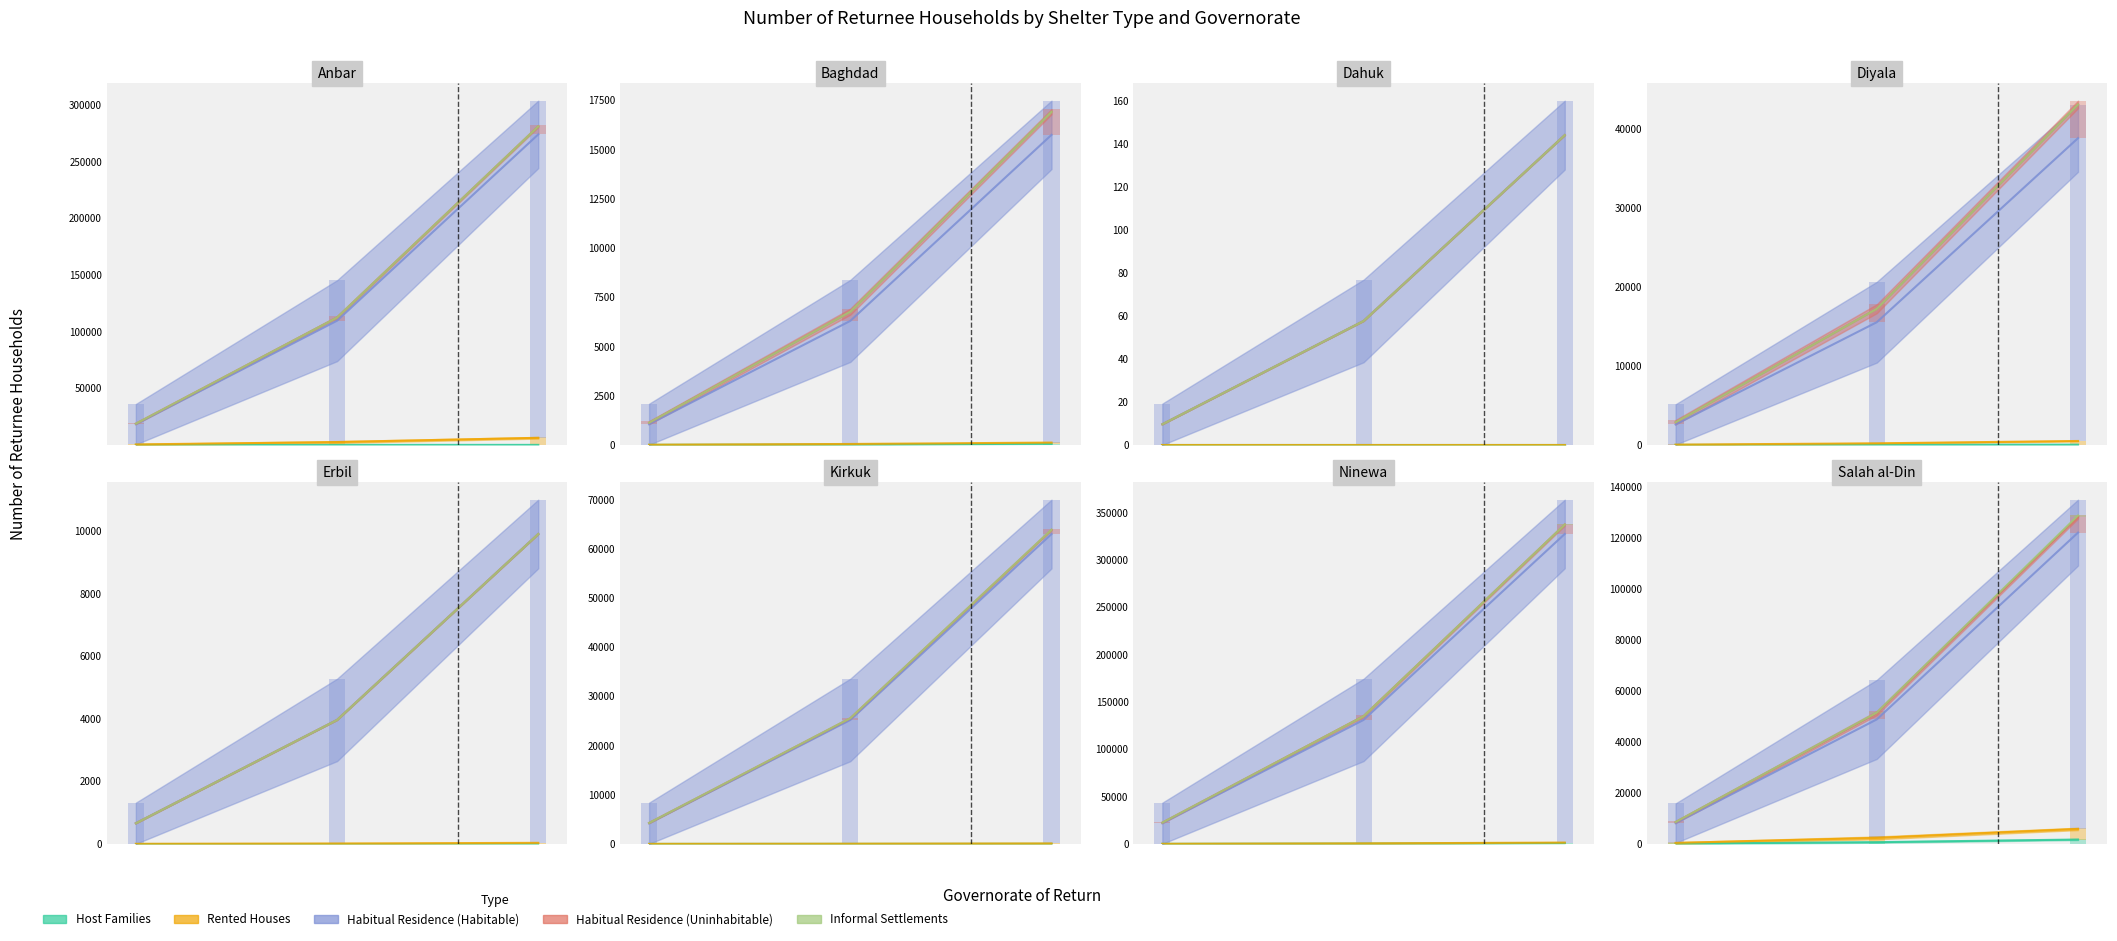

Is it true that Rented Houses equals 0 at Dahuk?

True